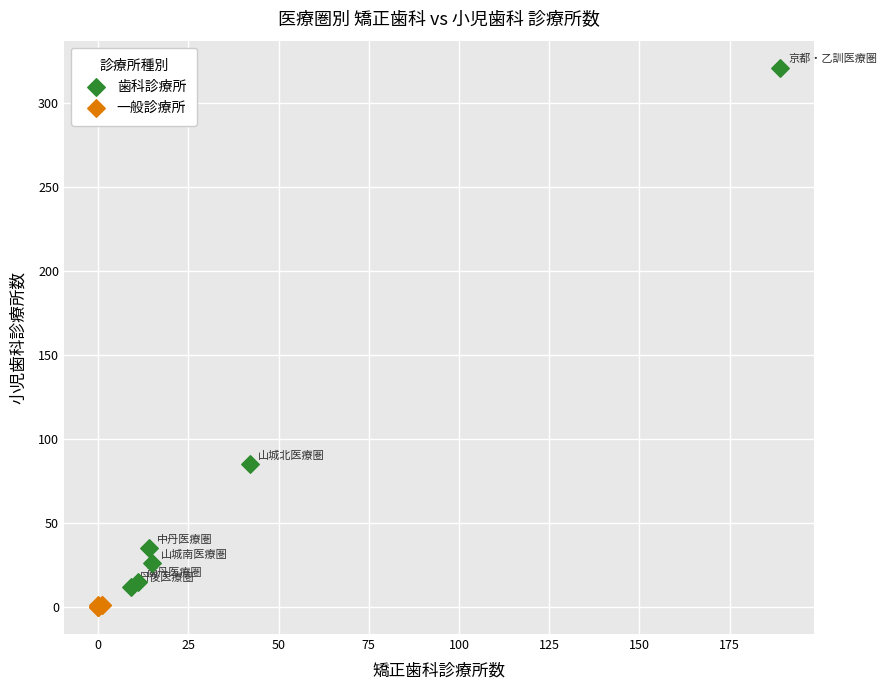

Which series has the largest Y range (max minus min)?

歯科診療所